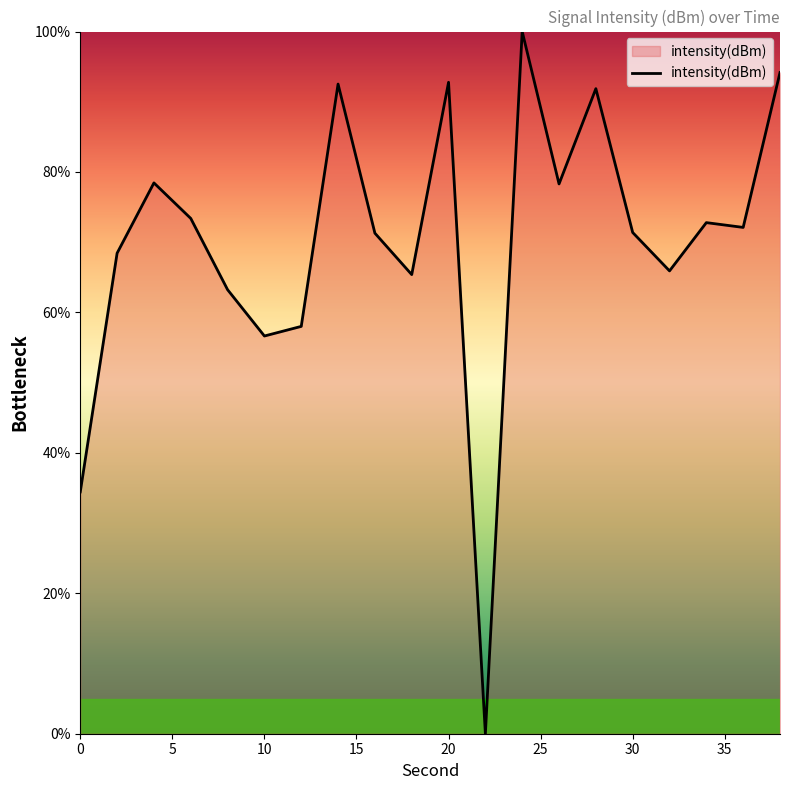

What is the difference between the maximum and minimum values?

100.0